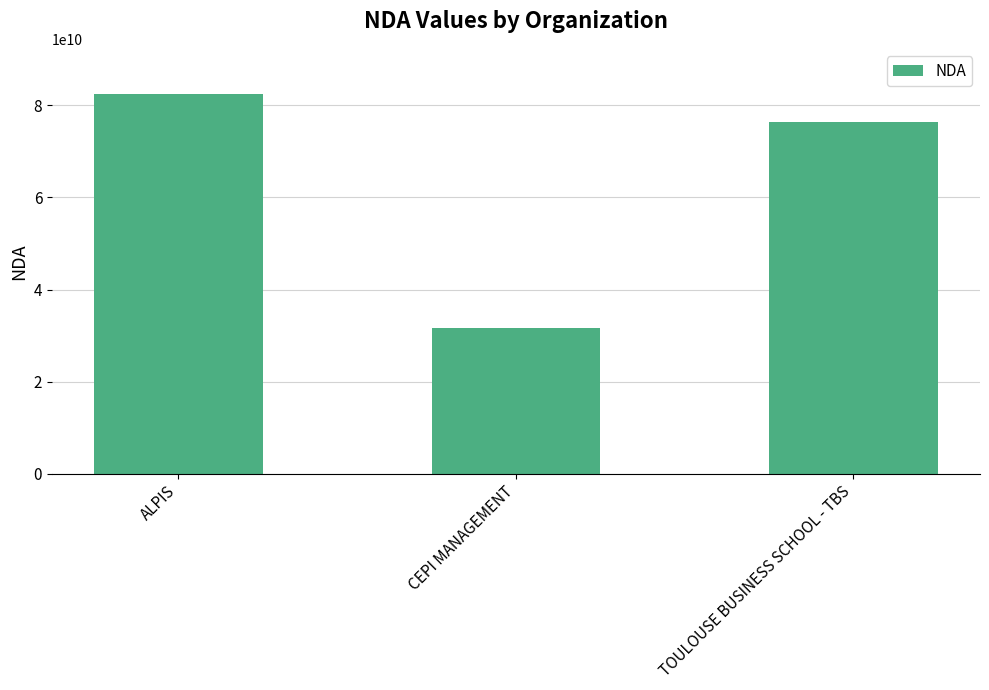

How many series are shown in this chart?

1